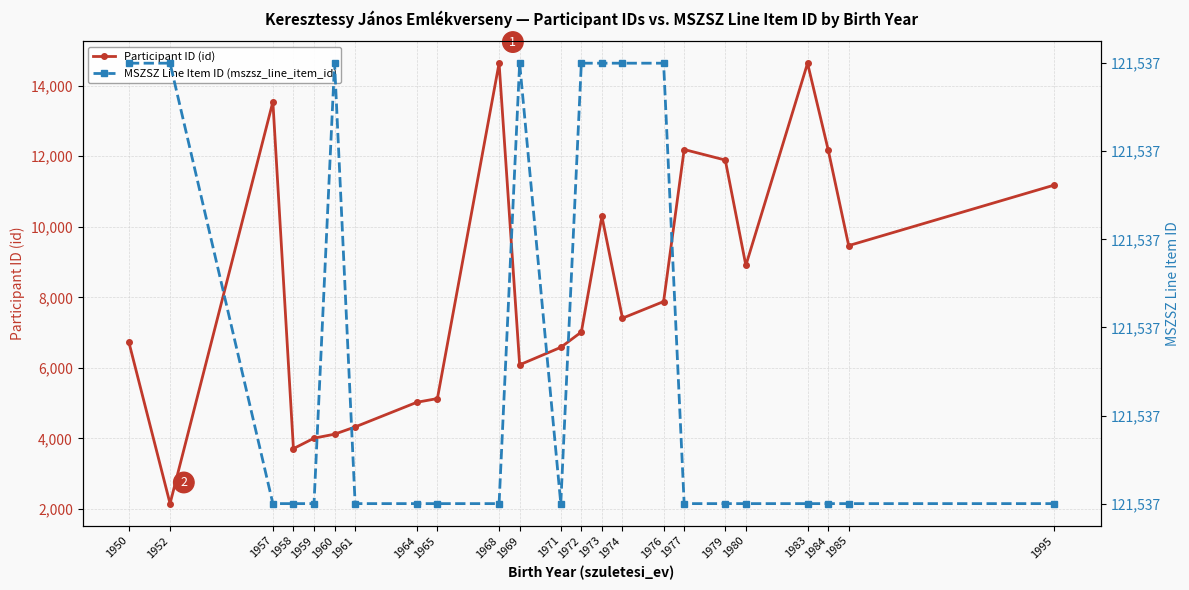

What is the value of the MSZSZ Line Item ID (mszsz_line_item_id) point at the 4th from the left?

121537.0